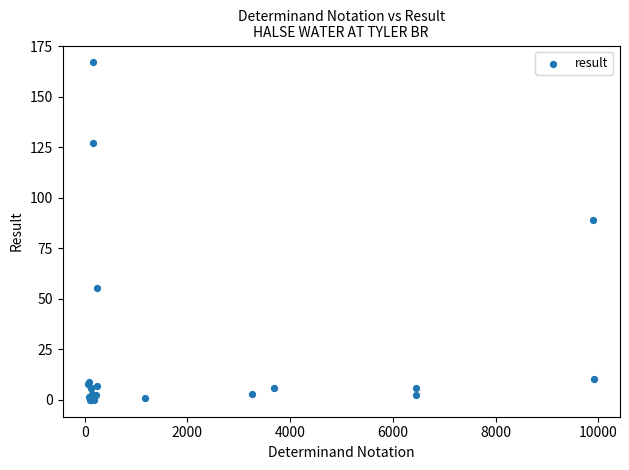

What Y value in the scatter plot is closest to 83?

88.9